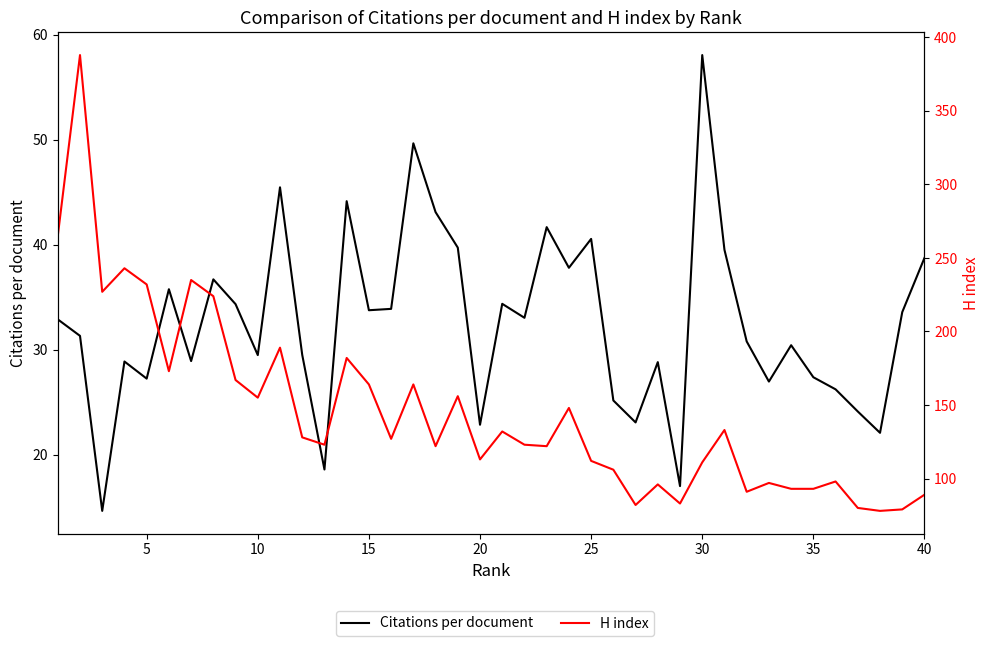

What is the difference between the maximum and minimum values in the Citations per document series?

43.4